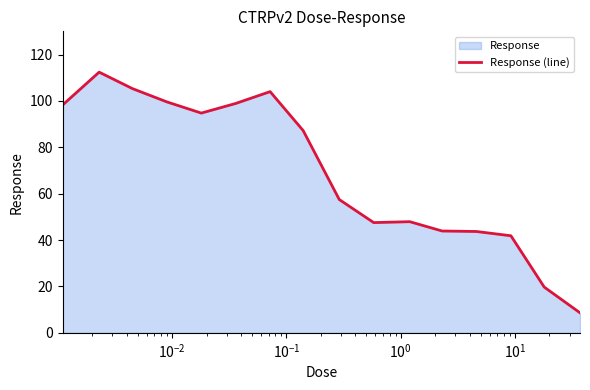

How many lines are shown in the chart?

1